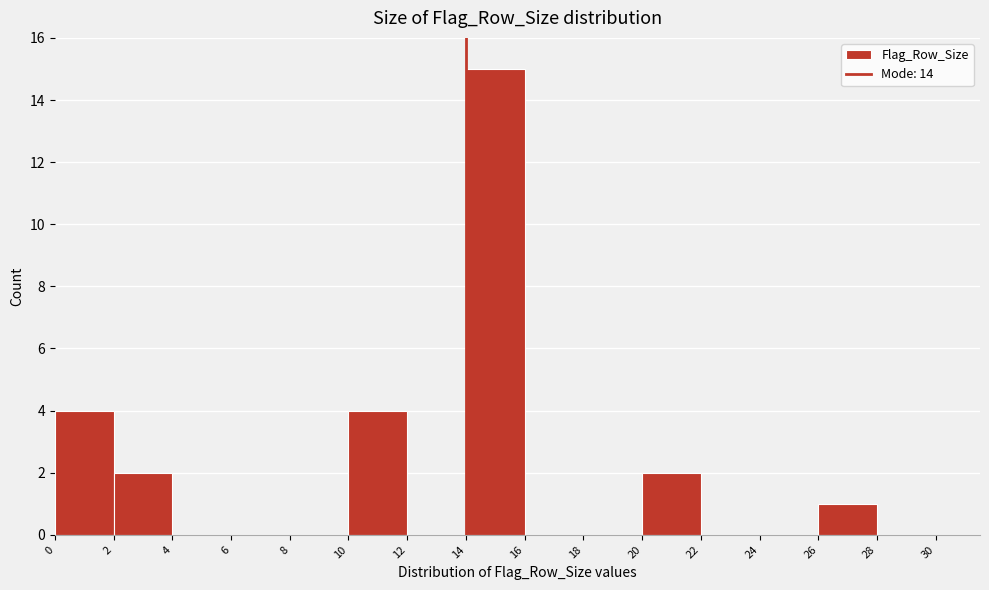

Reading left to right, transcribe this chart: for each bar, give the range it covers on the x-axis and its height. The values are not printed on the chart, so give them approximately, as read against the axis.

0 to 2: 4
2 to 4: 2
4 to 6: 0
6 to 8: 0
8 to 10: 0
10 to 12: 4
12 to 14: 0
14 to 16: 15
16 to 18: 0
18 to 20: 0
20 to 22: 2
22 to 24: 0
24 to 26: 0
26 to 28: 1
28 to 30: 0